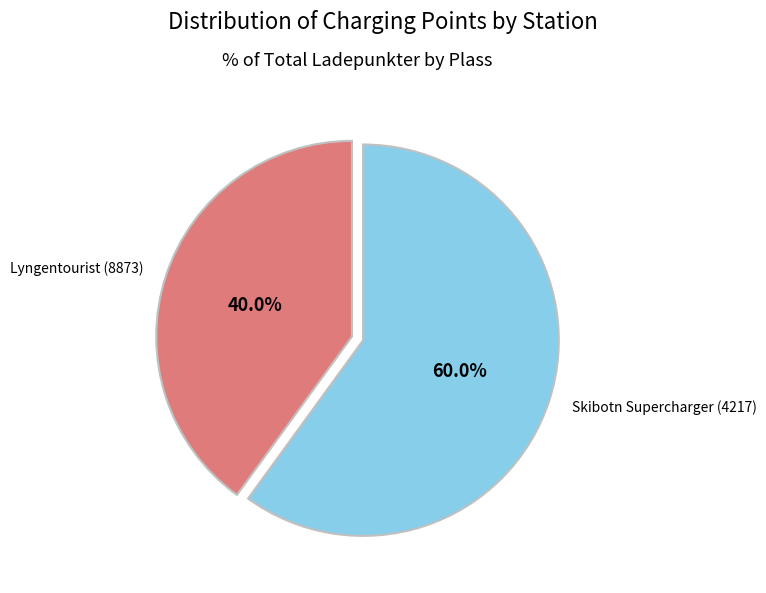

What percentage do Lyngentourist (8873) and Skibotn Supercharger (4217) together represent?

100.0%